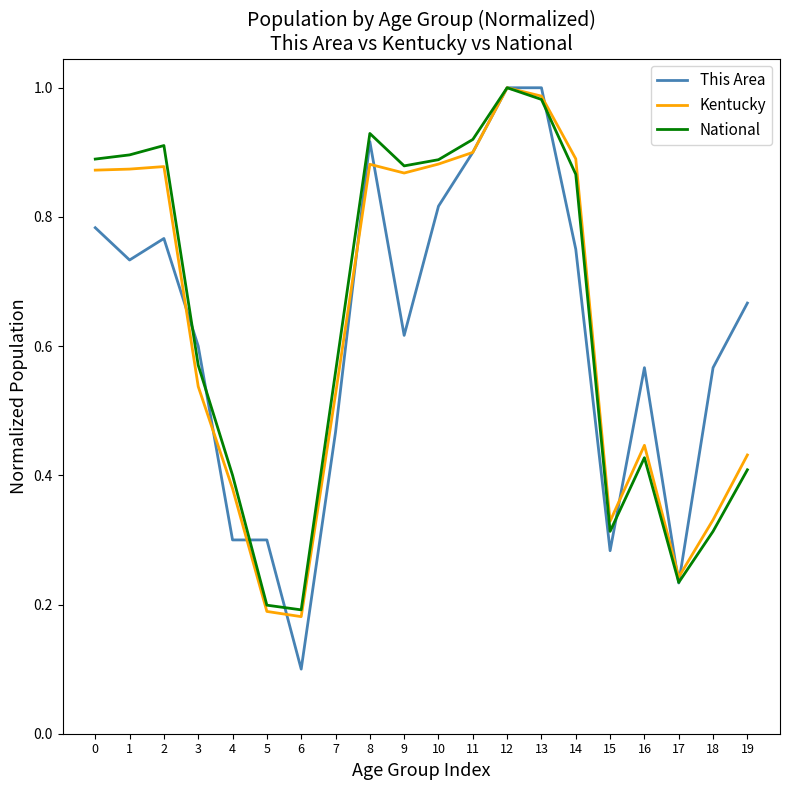

What is the minimum value for This Area?

0.1